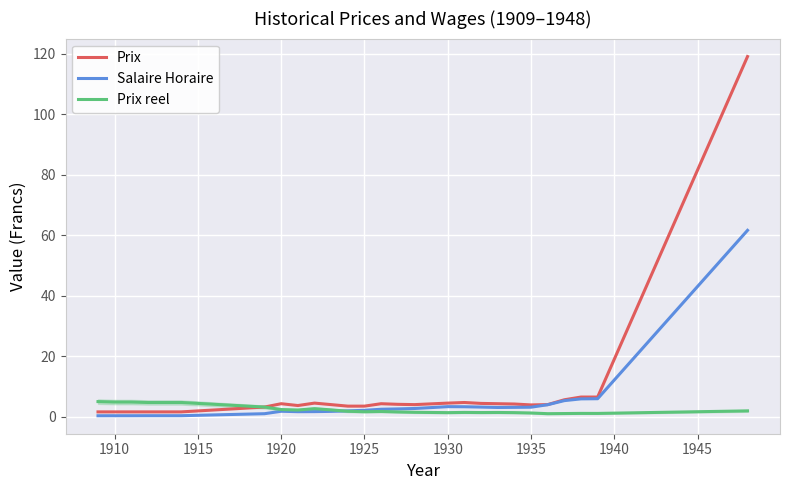

Which series has the widest spread of values?

Prix